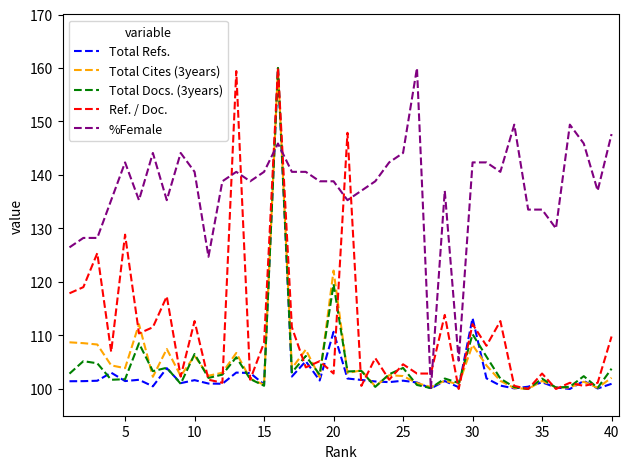

What is the minimum value for %Female?

100.0